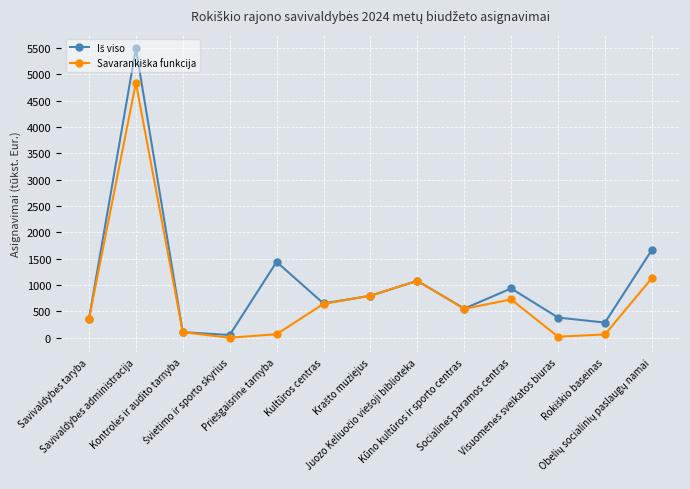

Does the chart have visible grid lines?

Yes